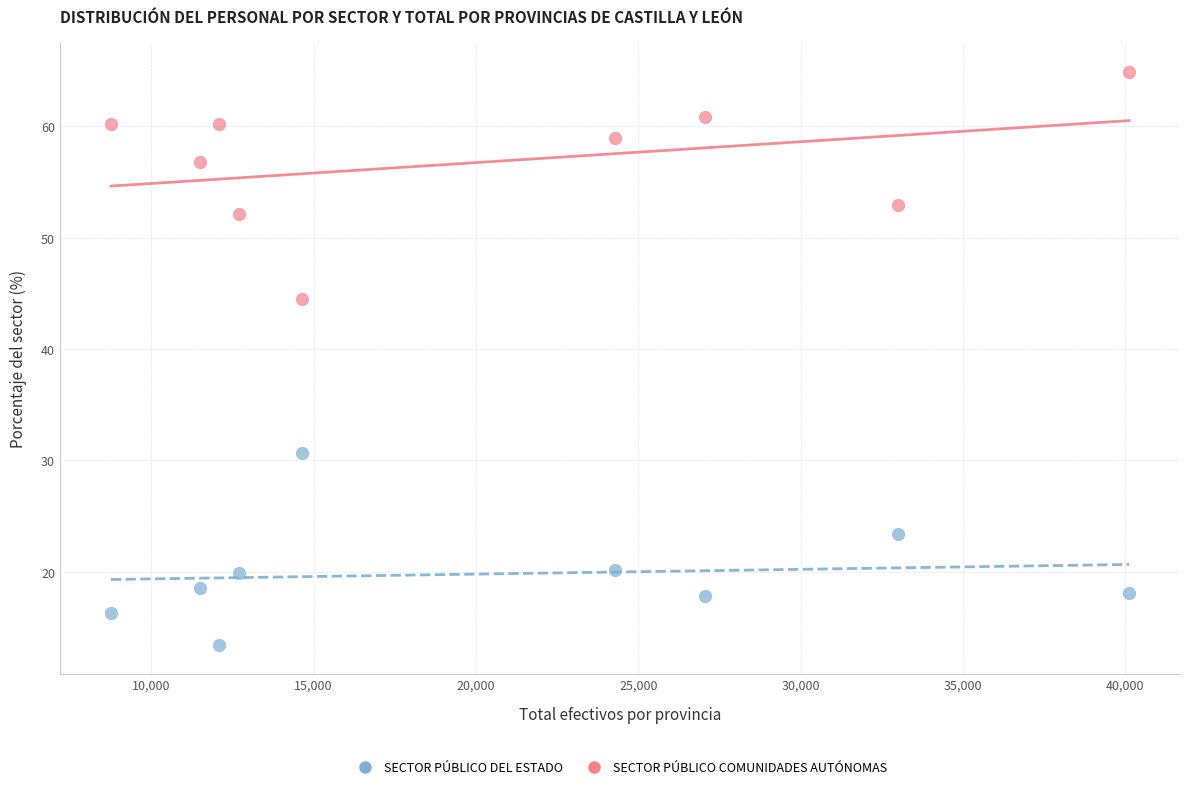

Which series has the widest spread of Y values?

SECTOR PÚBLICO COMUNIDADES AUTÓNOMAS